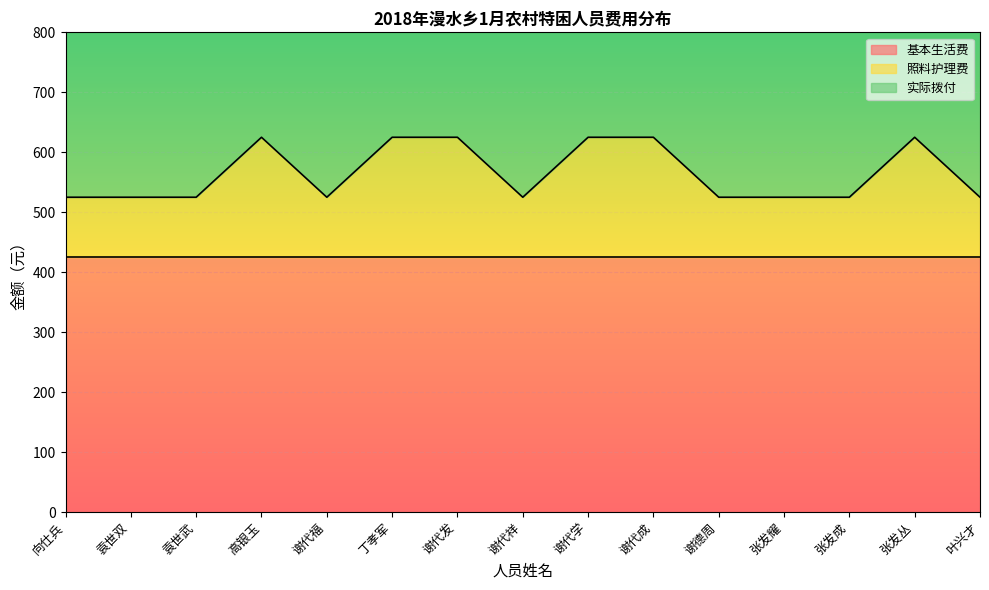

List the labels in order of 照料护理费 value, largest first.

高银玉, 丁孝军, 谢代发, 谢代学, 谢代成, 张发丛, 向仕兵, 袁世双, 袁世武, 谢代福, 谢代祥, 谢德周, 张发耀, 张发成, 叶兴才